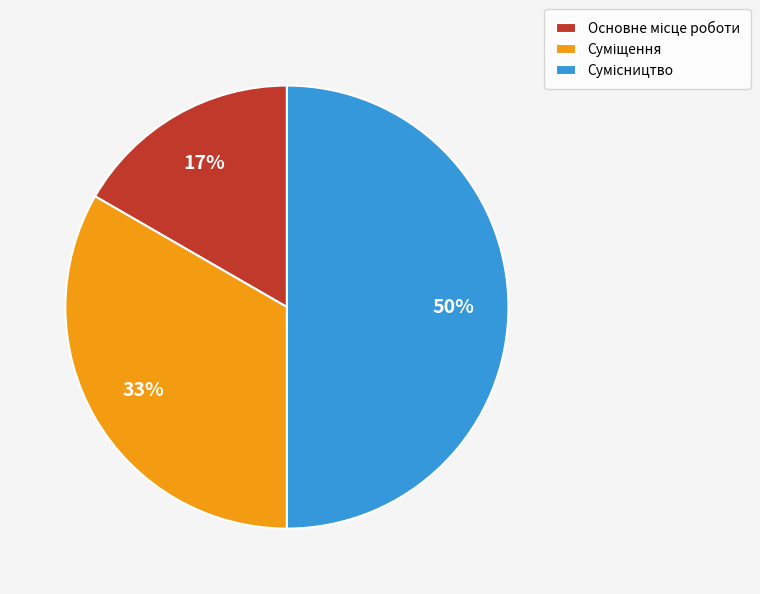

To the nearest percent, what is the difference between the largest and smallest slice percentages?

33%